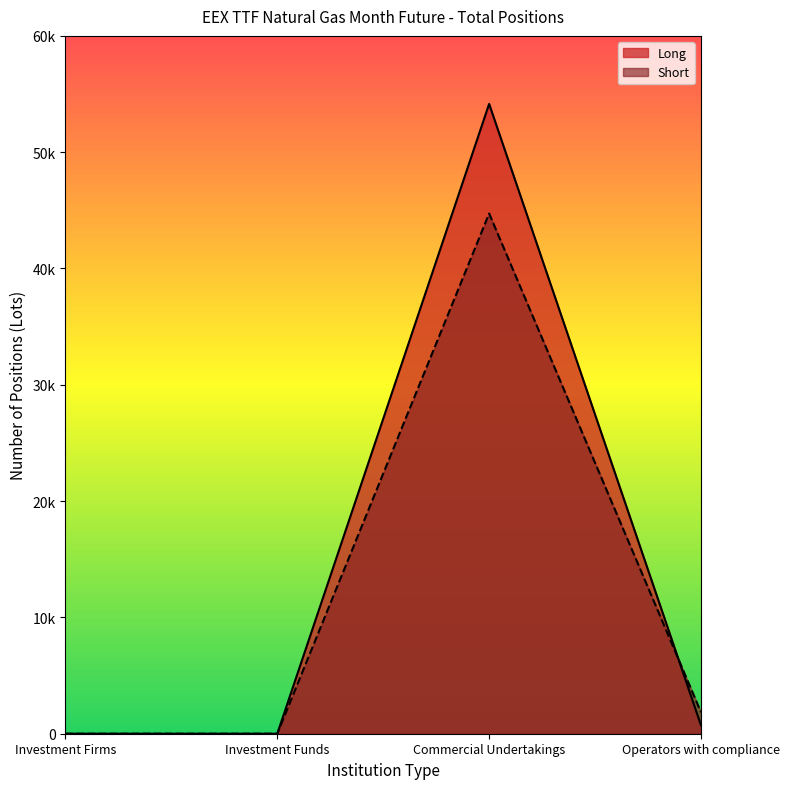

What are all the series names shown in the legend?

Long, Short